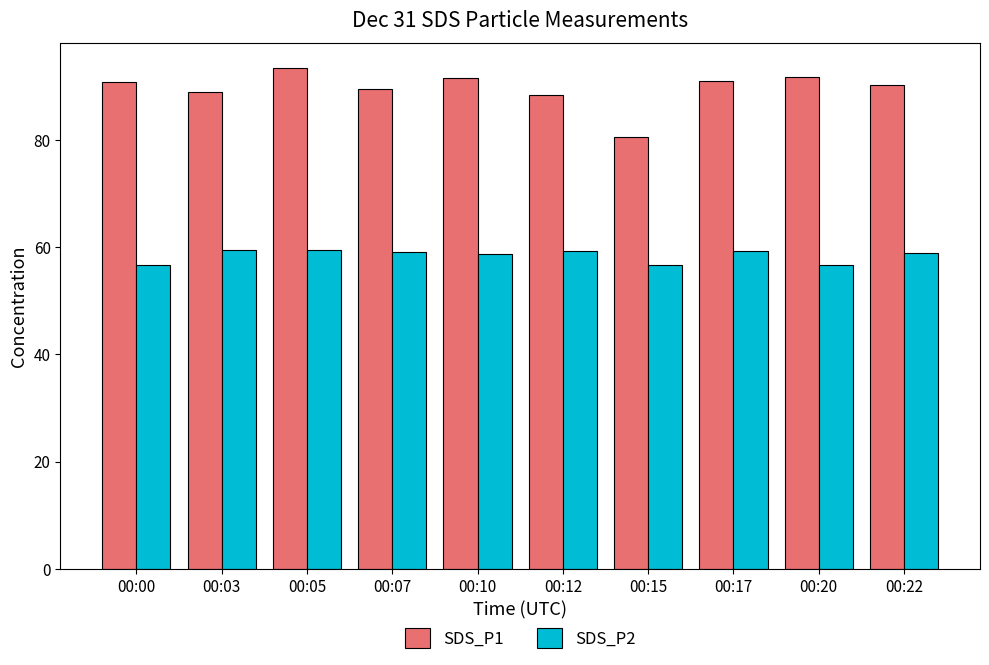

How many categories are shown in the chart?

10